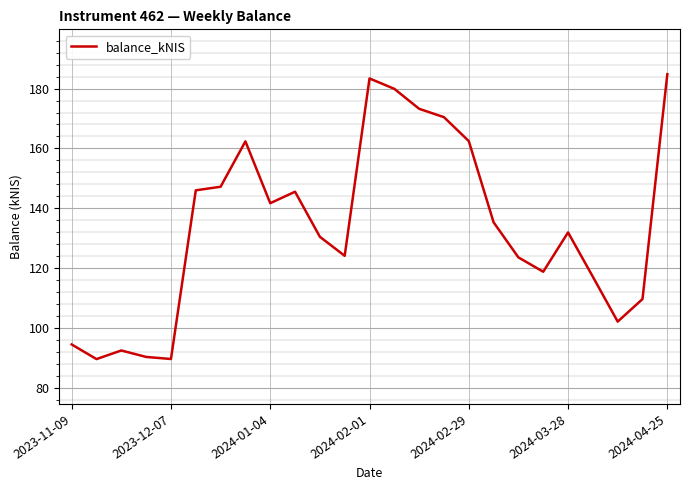

How many series are shown in this chart?

1